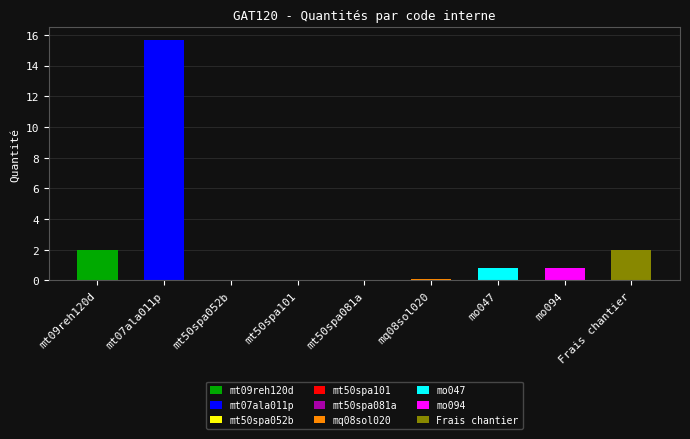

At which label is the value closest to 7?

mt09reh120d